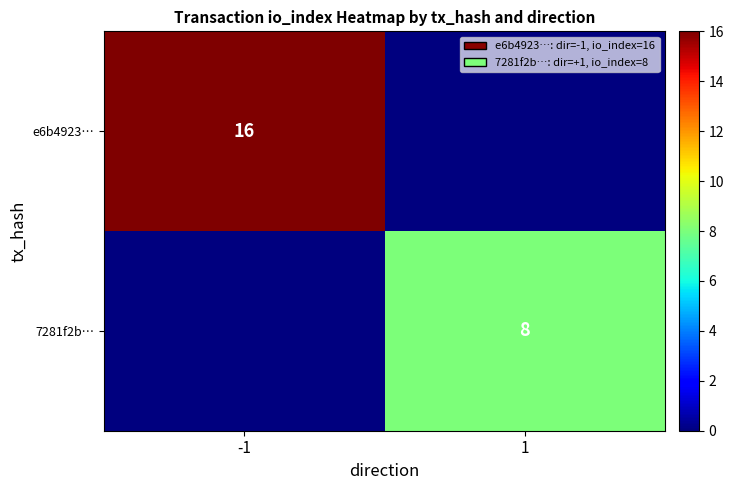

How many e6b4923… values are between 0 and 16?

2